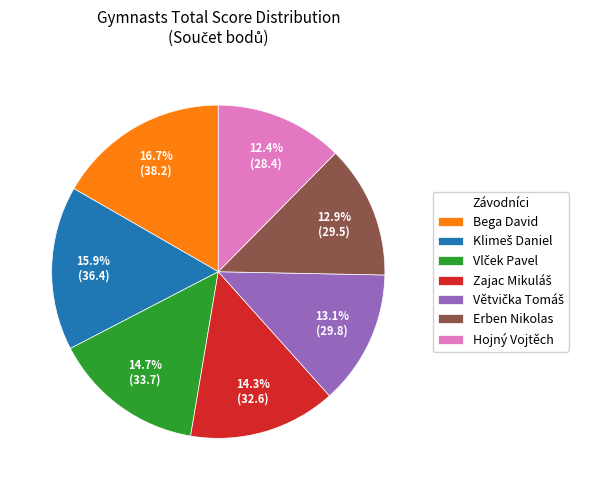

Approximately how many times larger is the value at Erben Nikolas compared to Hojný Vojtěch?

1.0